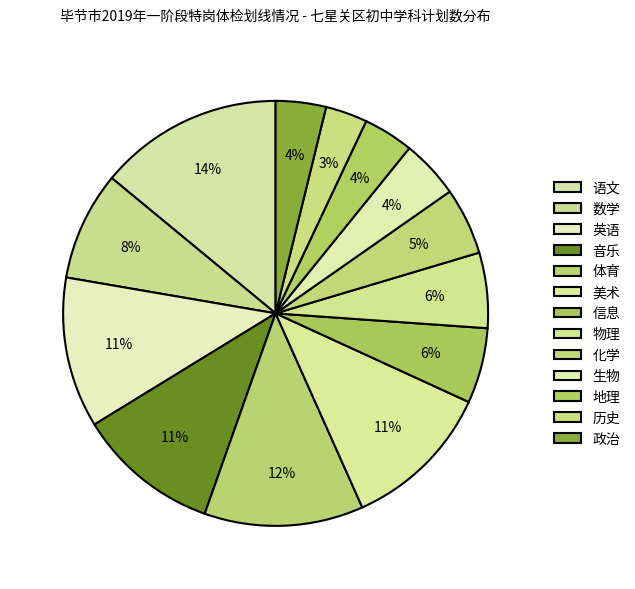

Do 地理 and 美术 together represent more than half of the pie?

No